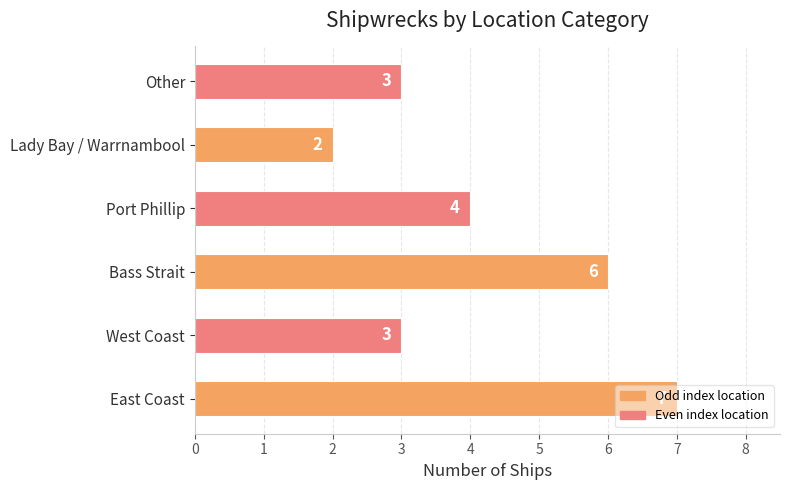

What is the sum of all values?

25